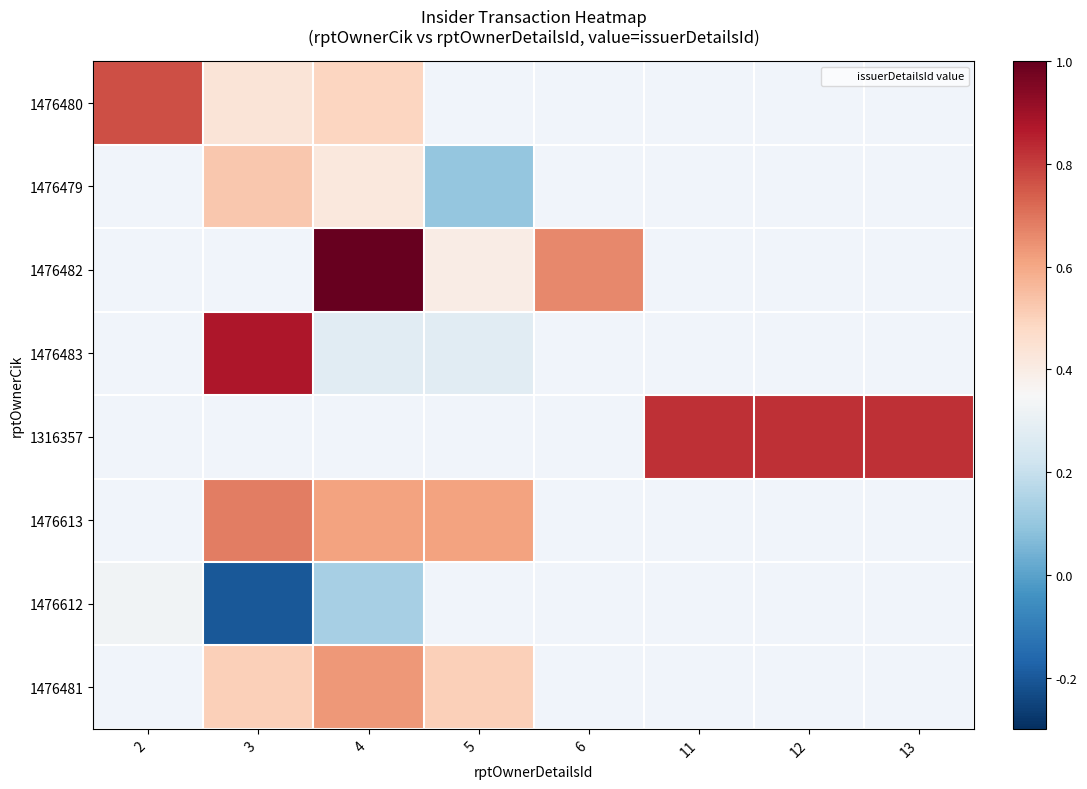

How many categories are shown in the chart?

8